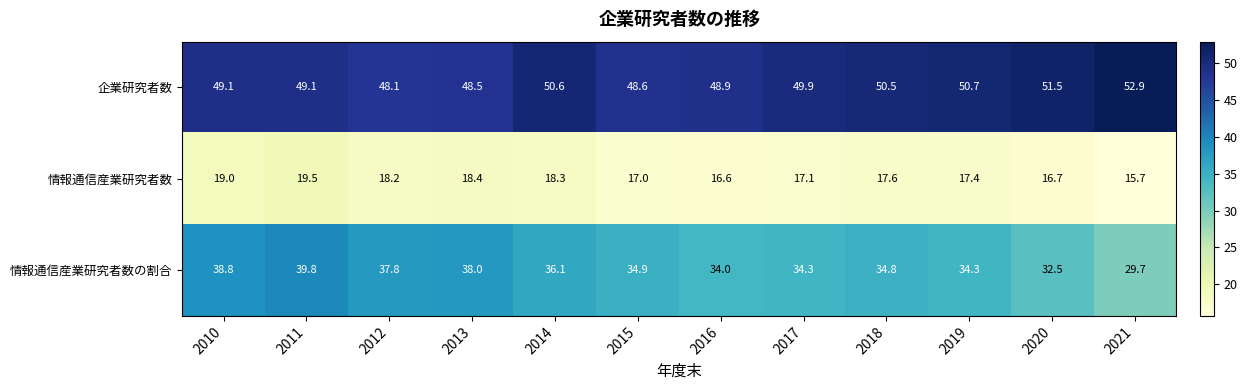

Is it true that 情報通信産業研究者数 equals 27.0 at 2020?

False